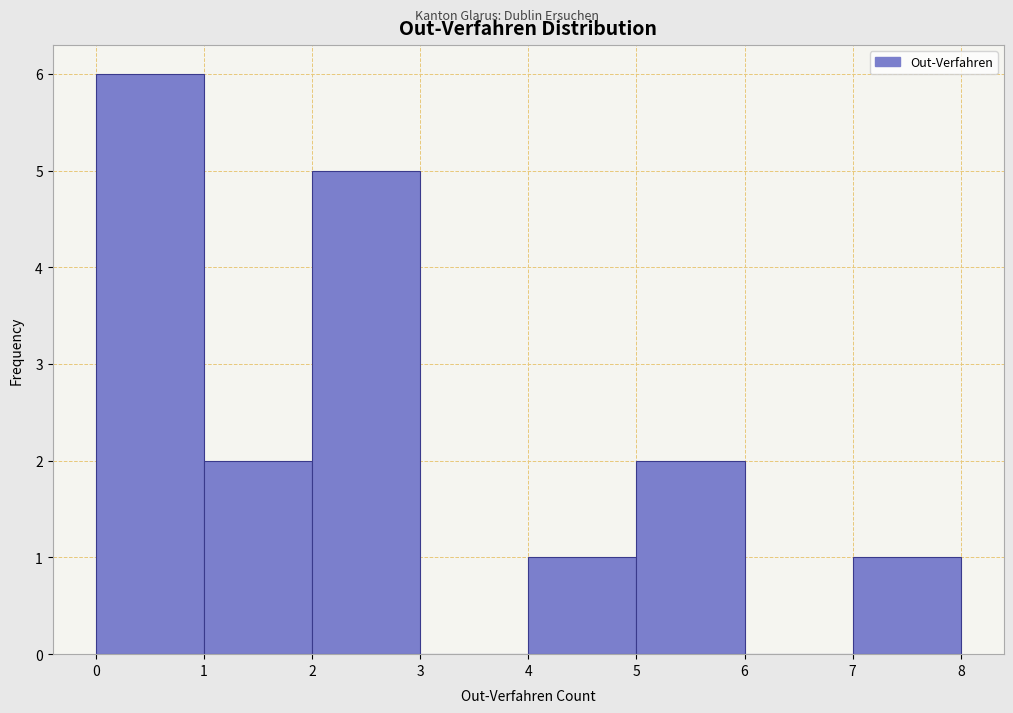

Reading left to right, transcribe this chart: for each bar, give the range it covers on the x-axis and its height. The values are not printed on the chart, so give them approximately, as read against the axis.

0 to 1: 6
1 to 2: 2
2 to 3: 5
3 to 4: 0
4 to 5: 1
5 to 6: 2
6 to 7: 0
7 to 8: 1